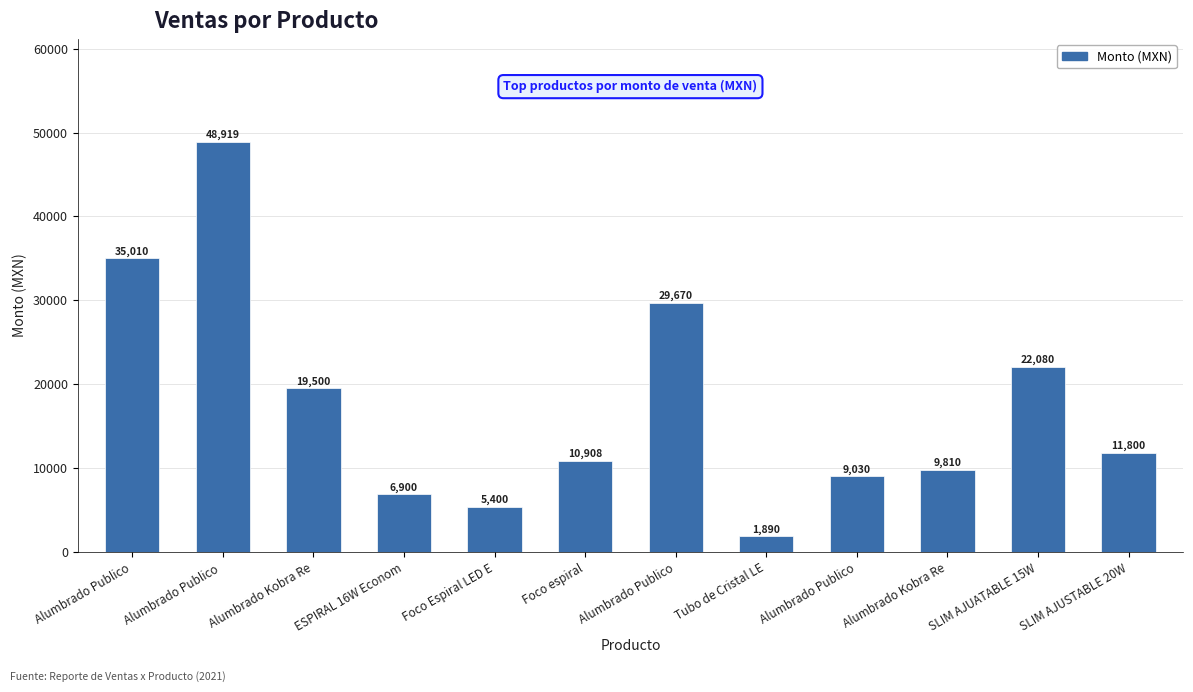

Read the value at Alumbrado Publico, to the nearest 100.

9000